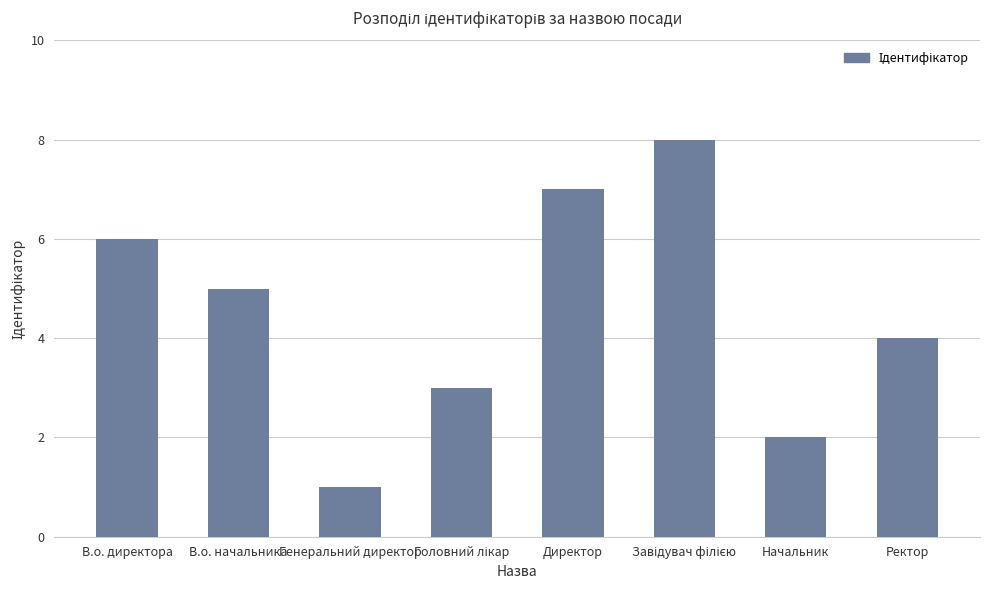

What position from the right is Генеральний директор?

6